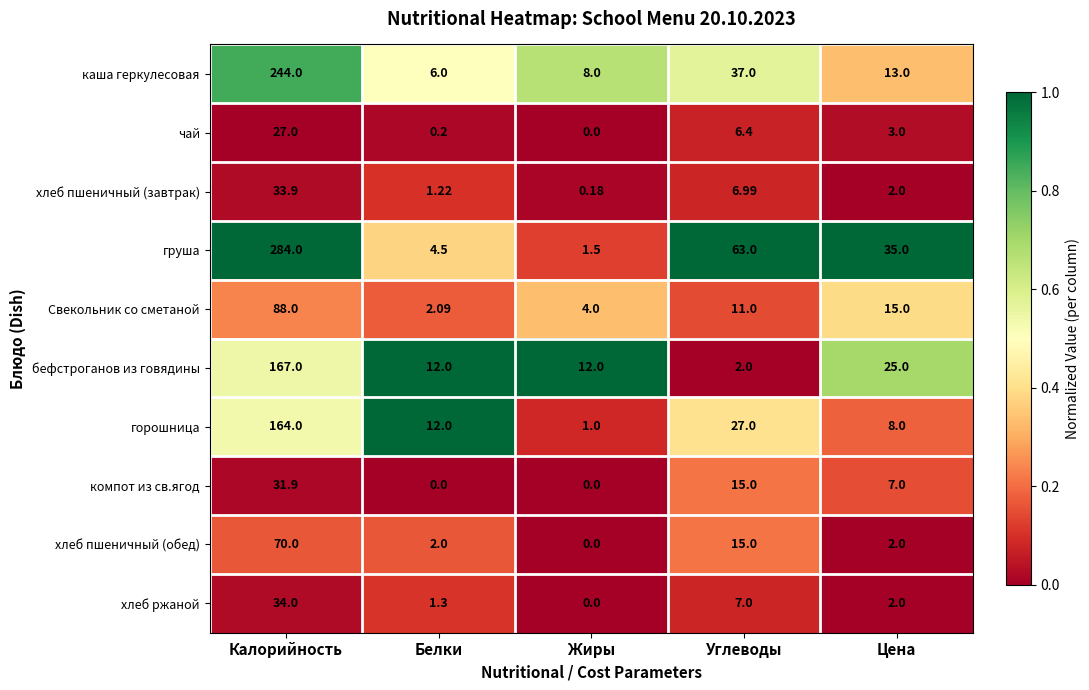

Which category has the lowest value in the хлеб пшеничный (обед) series?

Жиры